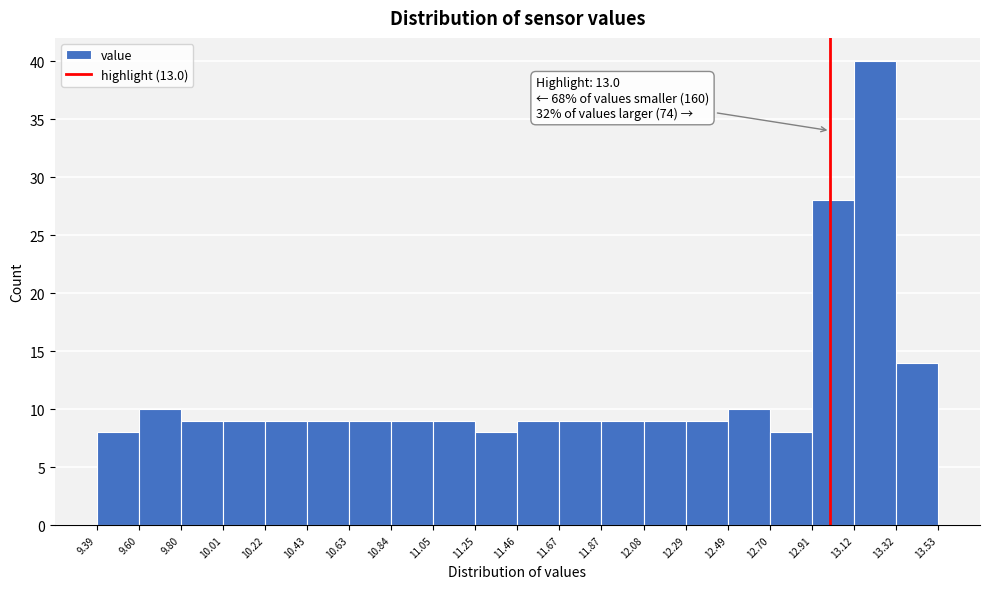

Which range on the x-axis has the tallest bar?

13.12 to 13.32